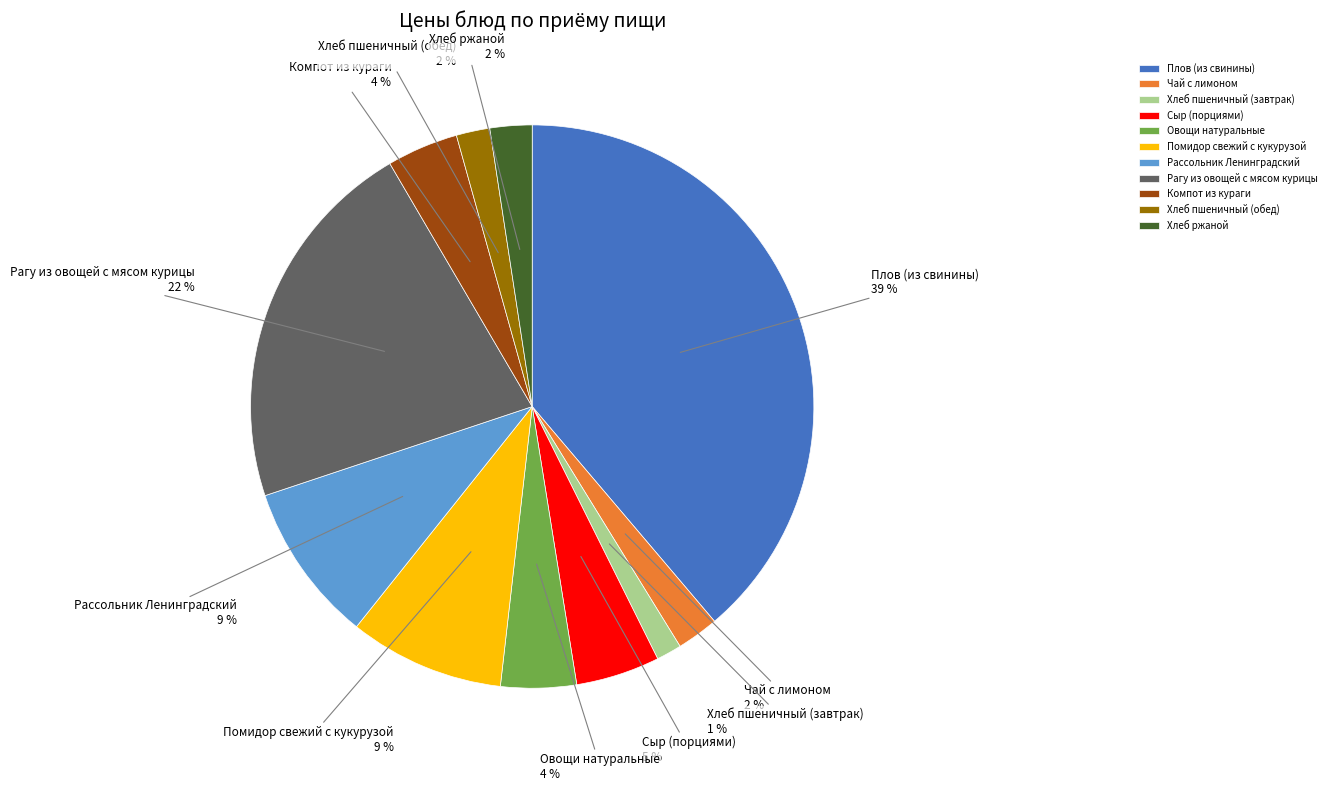

Count the number of slices in the pie.

11